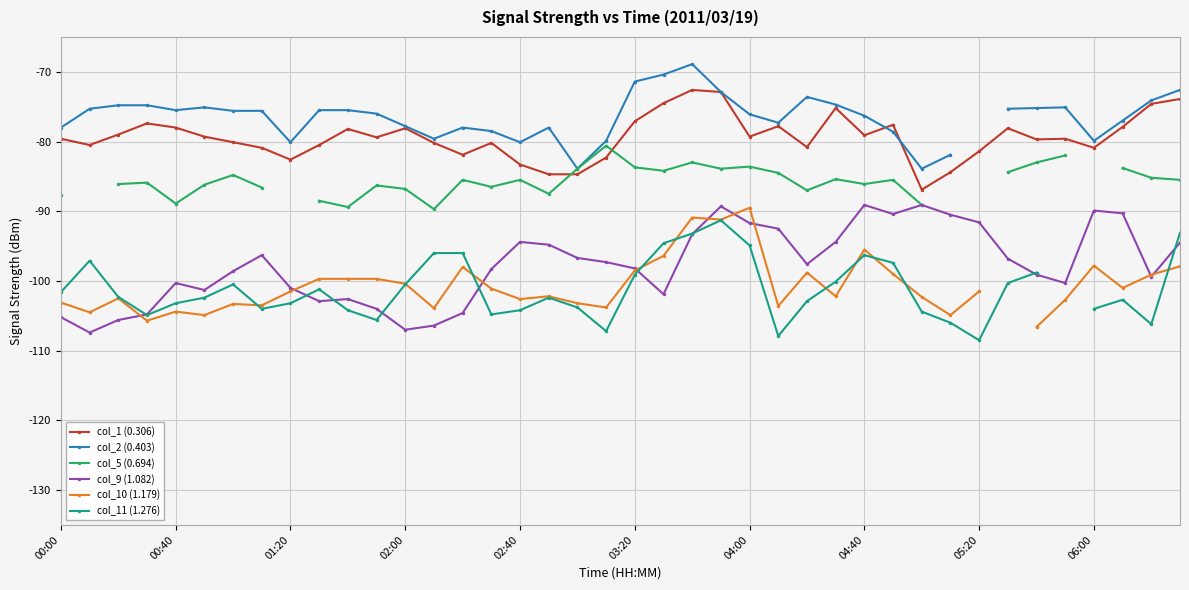

What is the difference between the maximum and minimum values in the col_5 (0.694) series?

9.1